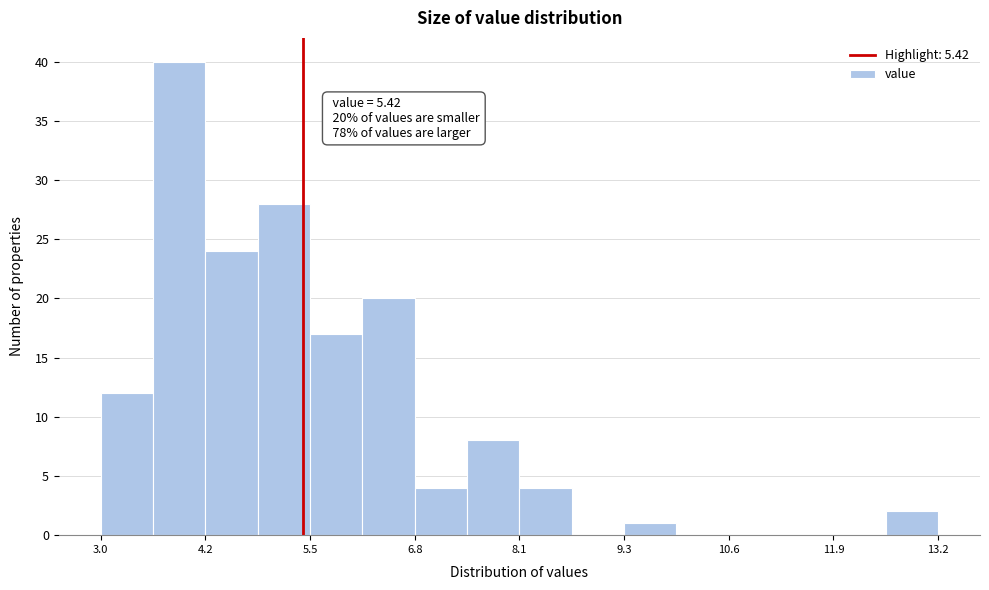

Read against the x-axis, roughly where is the centre of the tallest bar?

4.0